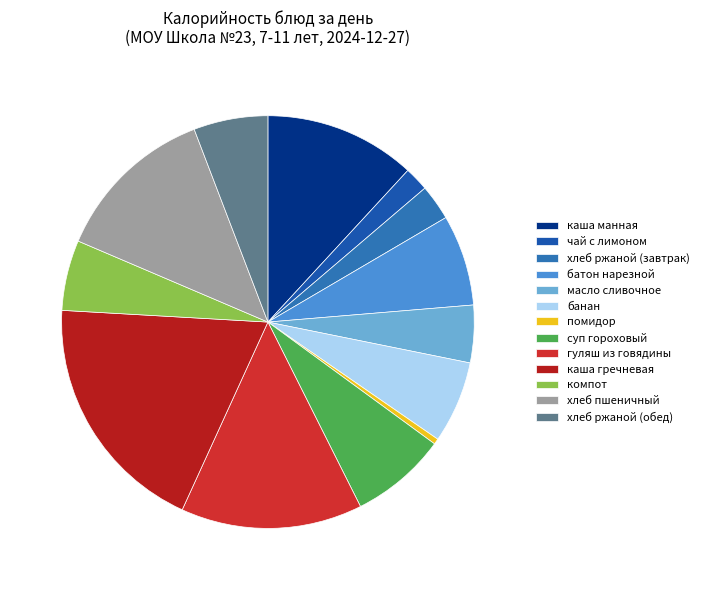

How many segments does this pie chart have?

13